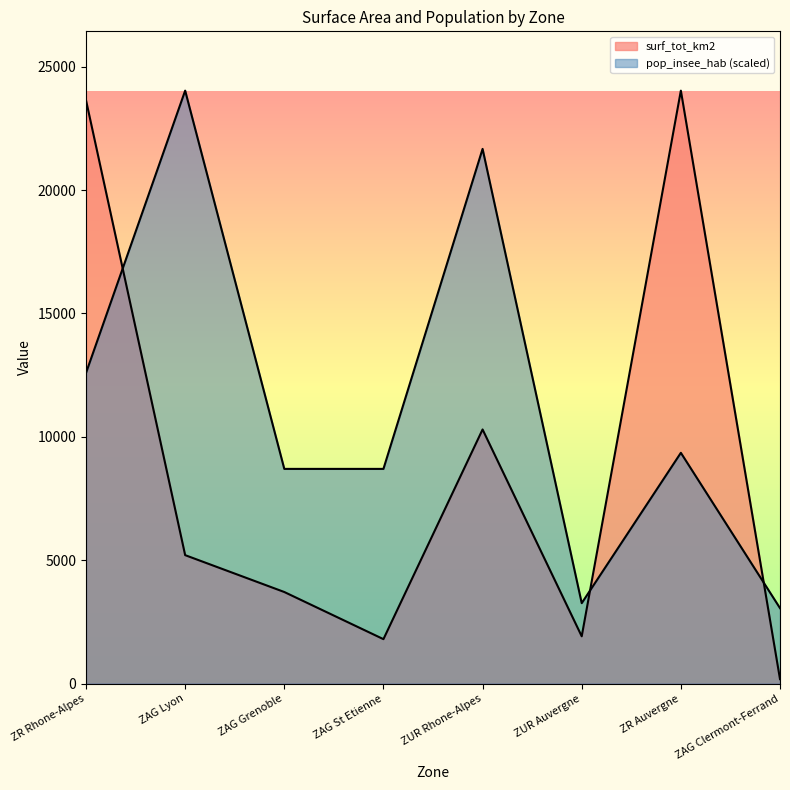

At which category does the chart reach its peak across all series?

ZR Auvergne